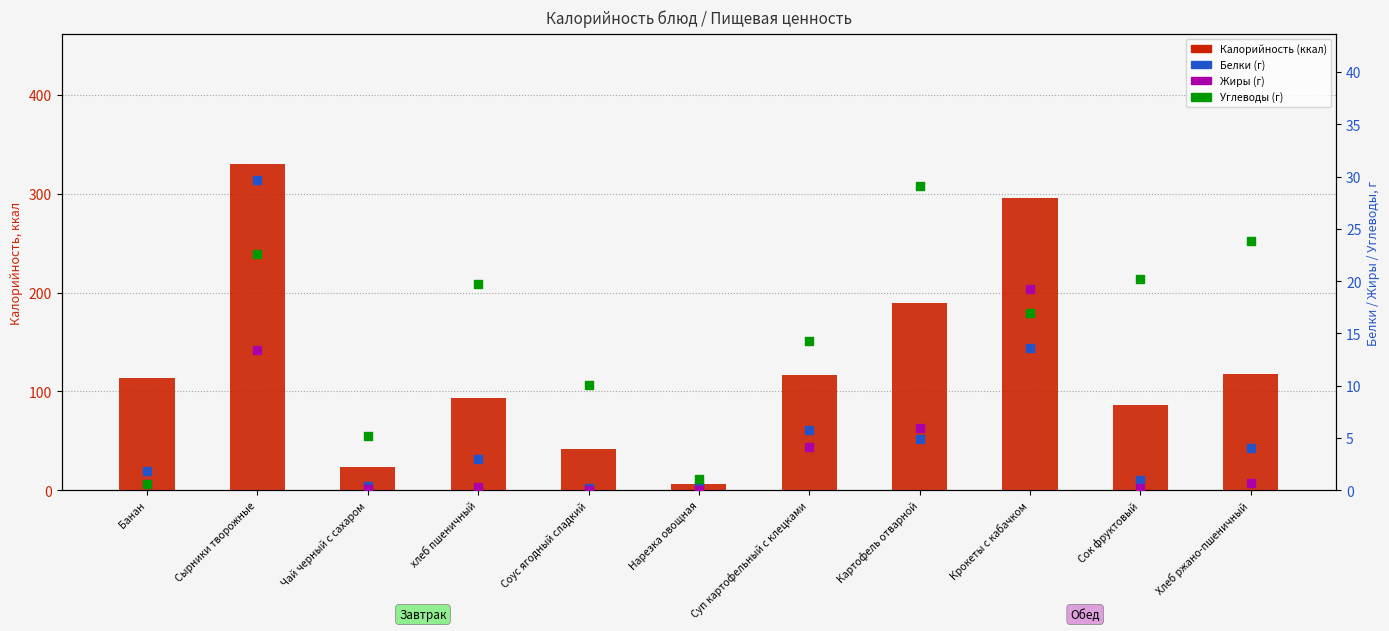

What are all the series names shown in the legend?

Калорийность (ккал), Белки (г), Жиры (г), Углеводы (г)